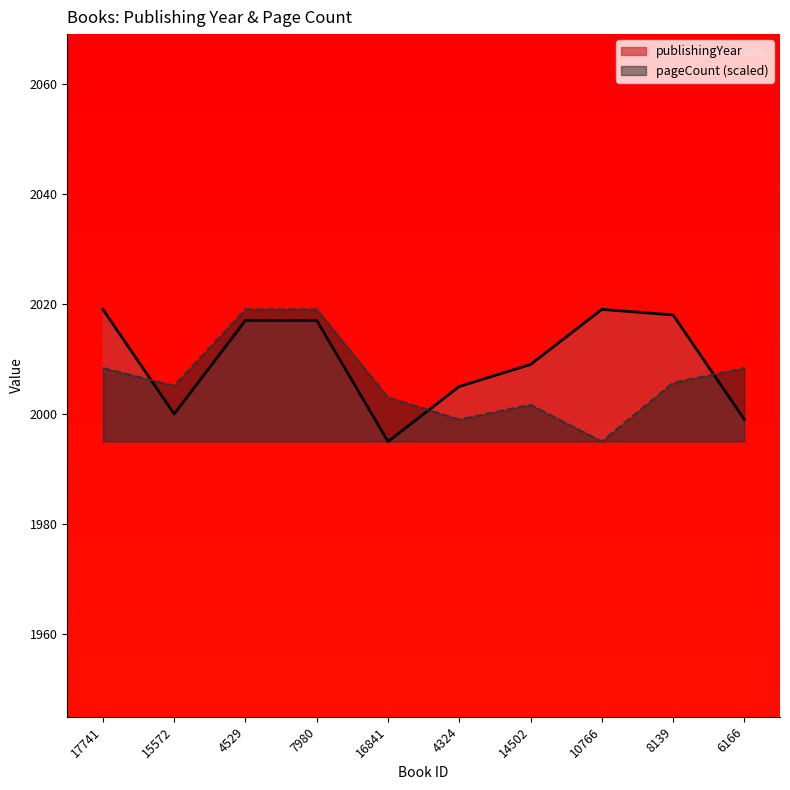

Where does the pageCount series first go above 2005?

17741